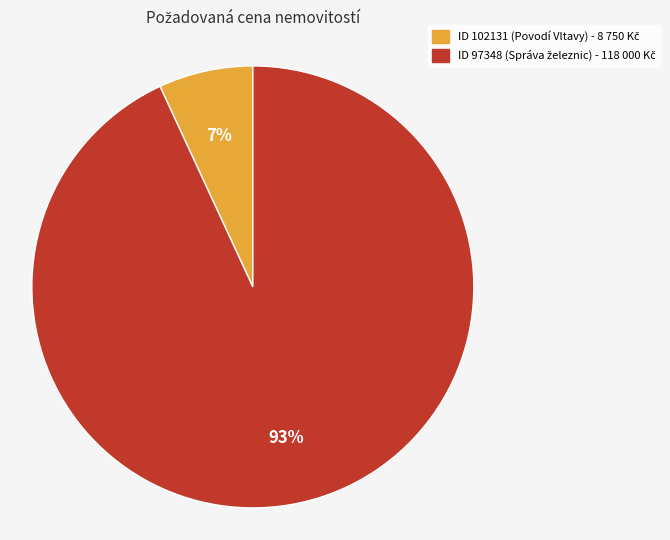

Is there any slice that represents more than half of the pie?

Yes